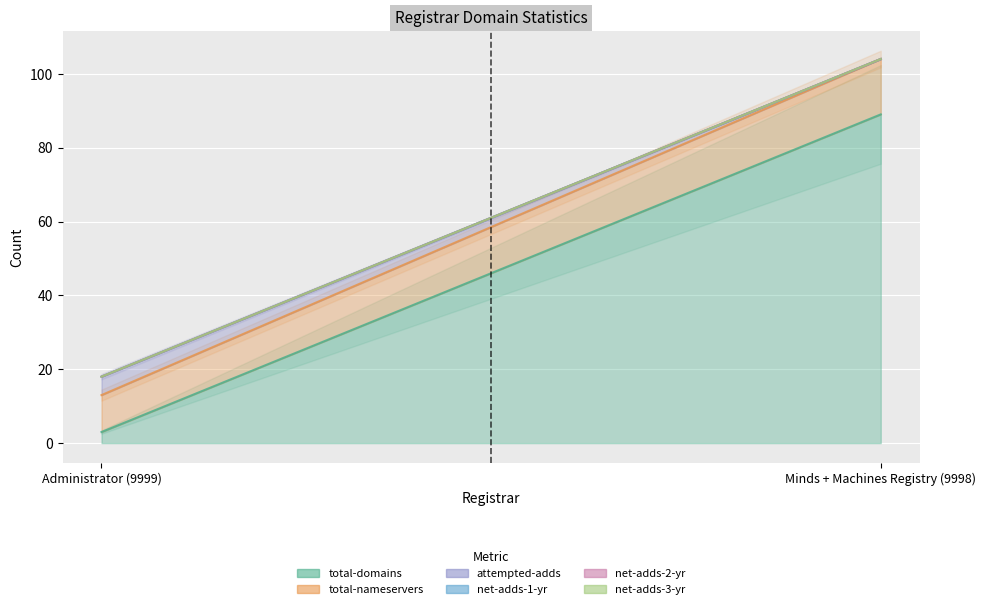

What is the label of the 1st point from the left?

Administrator (9999)